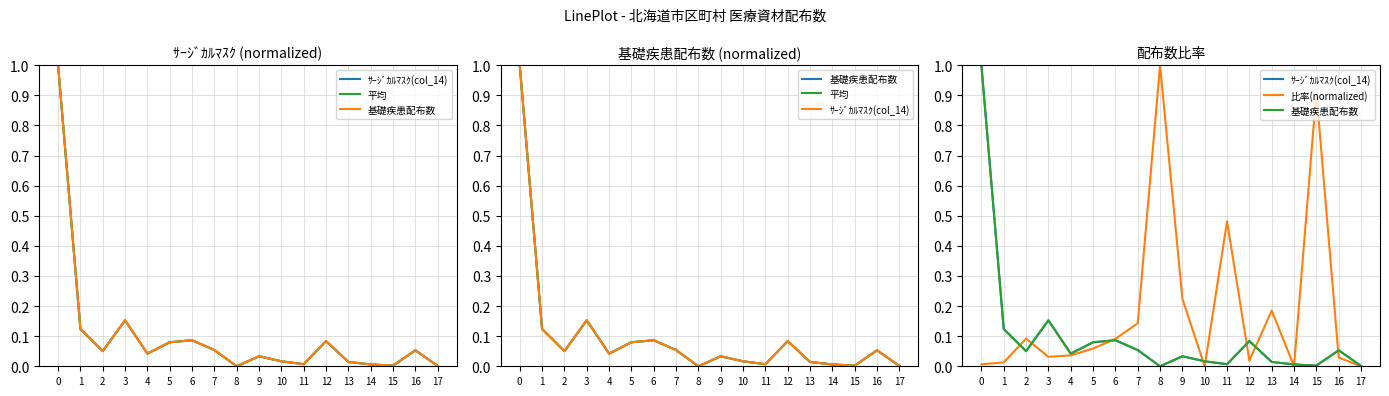

The ｻｰｼﾞｶﾙﾏｽｸ(col_14) series shows 0.0 at 11. True or false?

True